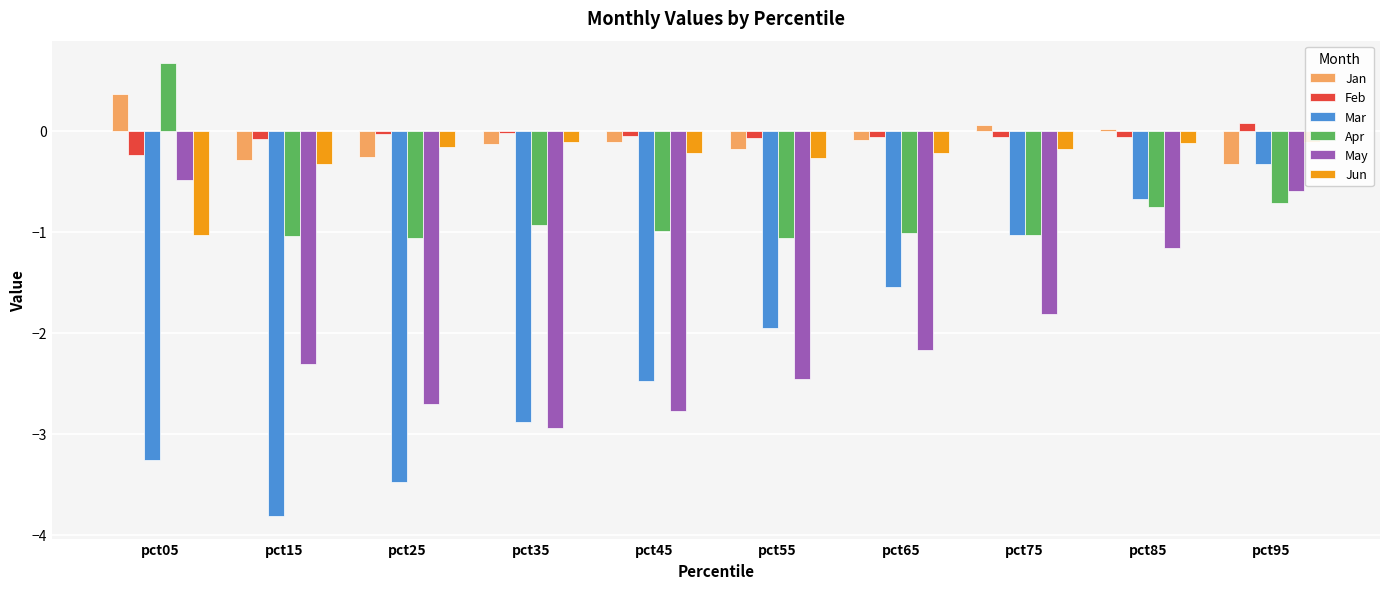

Is it true that May equals -0.9 at pct65?

False